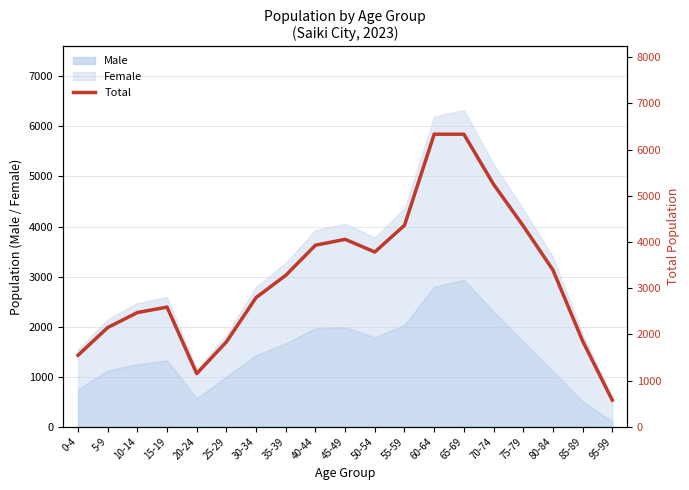

What is the label of the 11th point from the left?

50-54